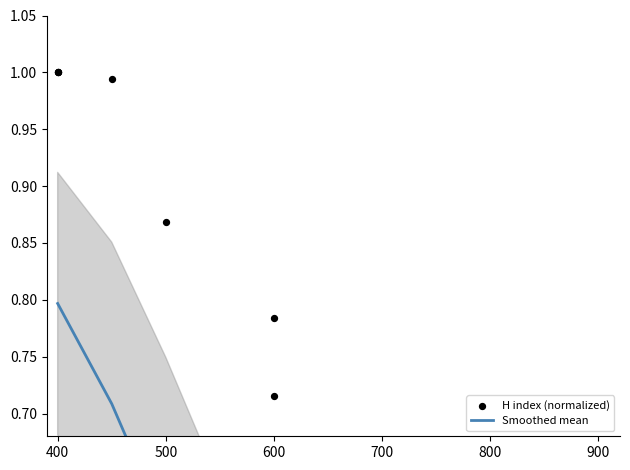

Is the value of Smoothed mean at 8 greater than the value of H index (normalized) at 600?

No